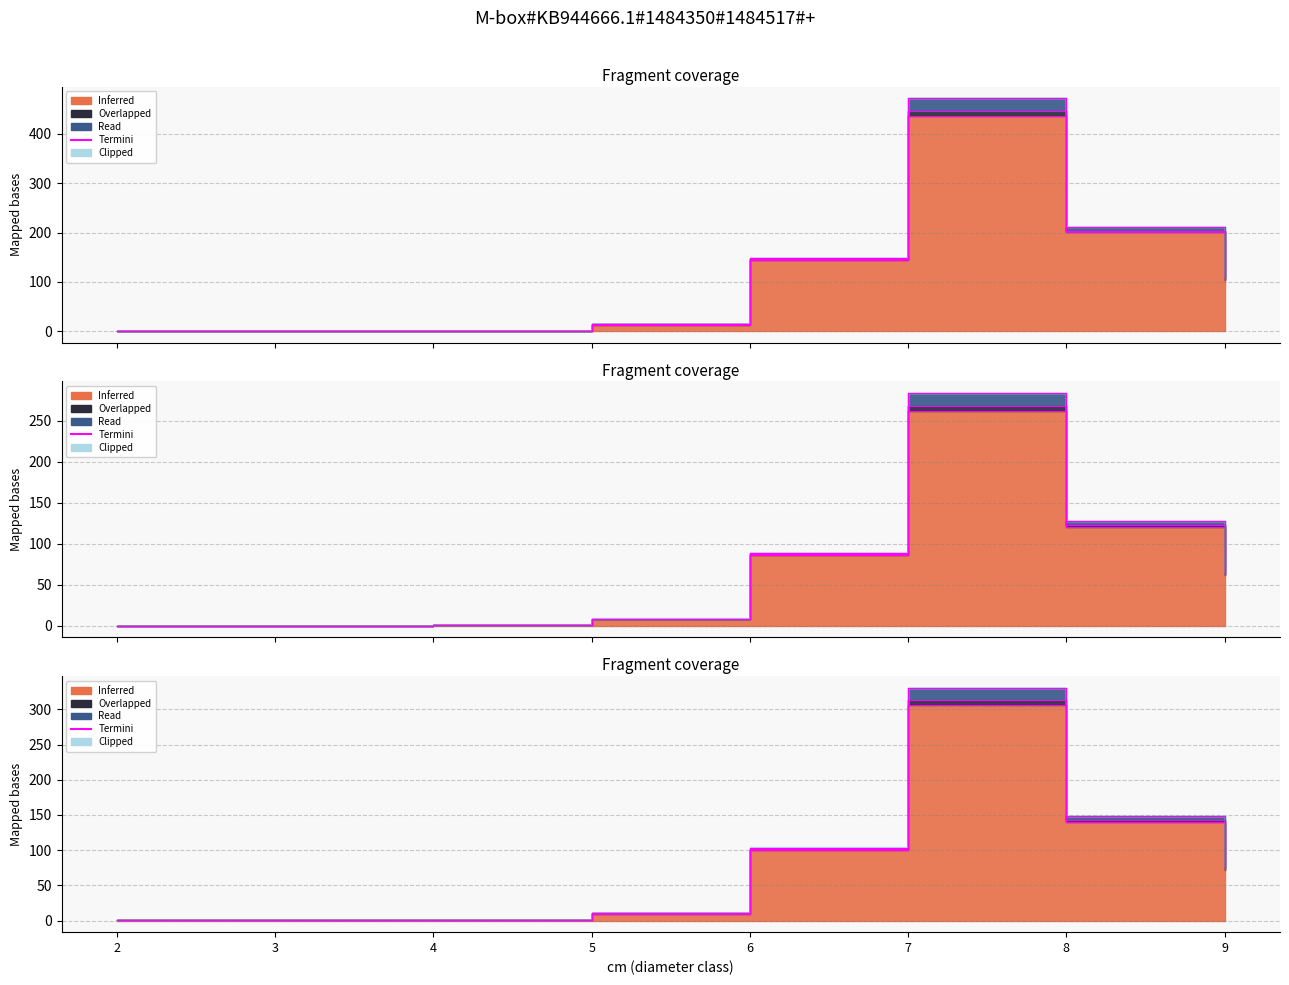

List the labels in order of value, smallest first.

2, 3, 4, 5, 9, 6, 8, 7